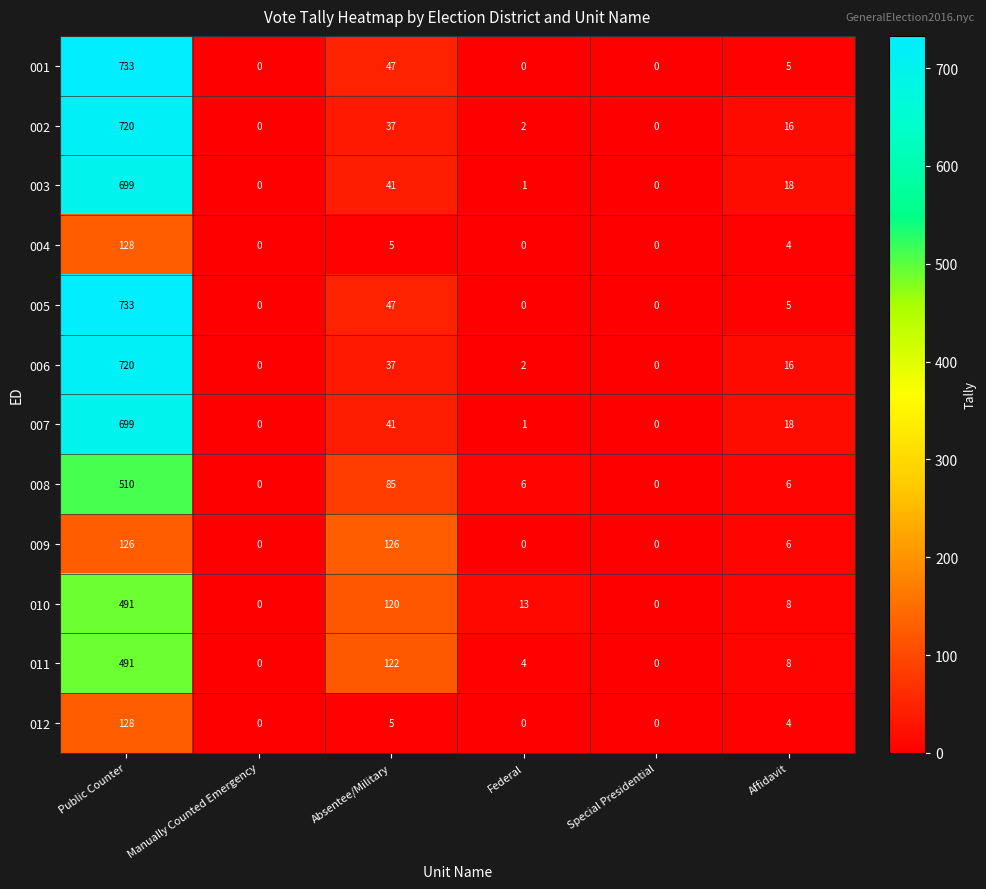

What is the difference between the highest and lowest values at Affidavit?

14